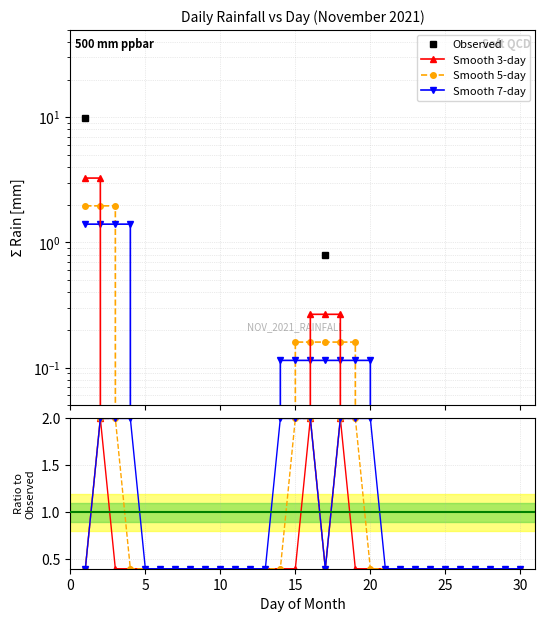

How many lines are shown in the chart?

4